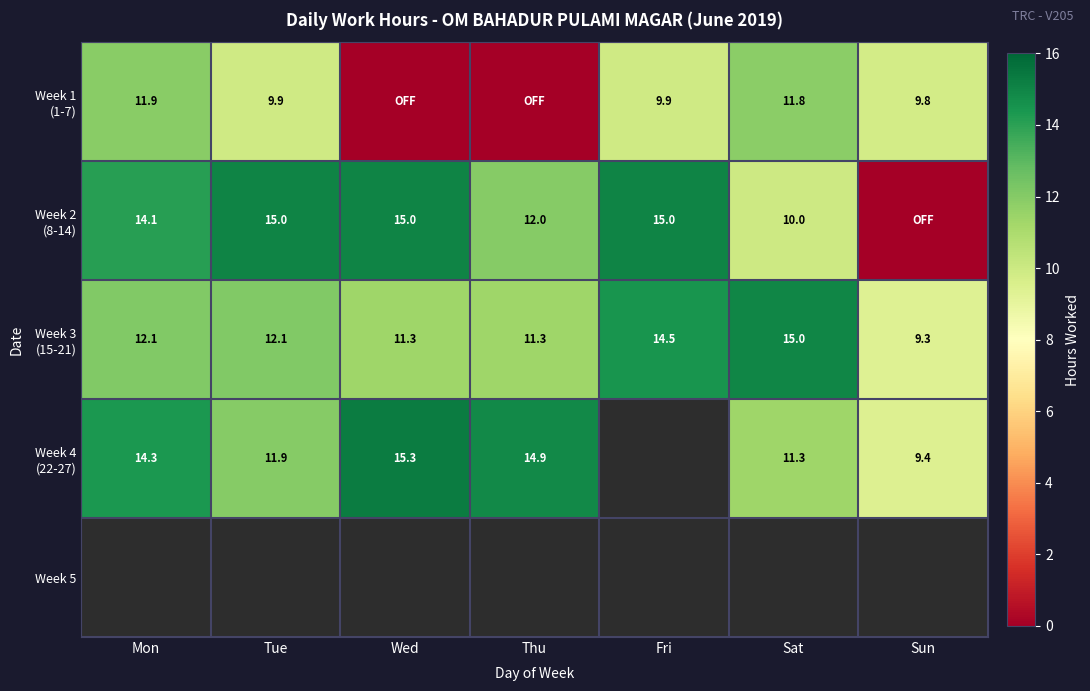

How many data points does each series have?

7